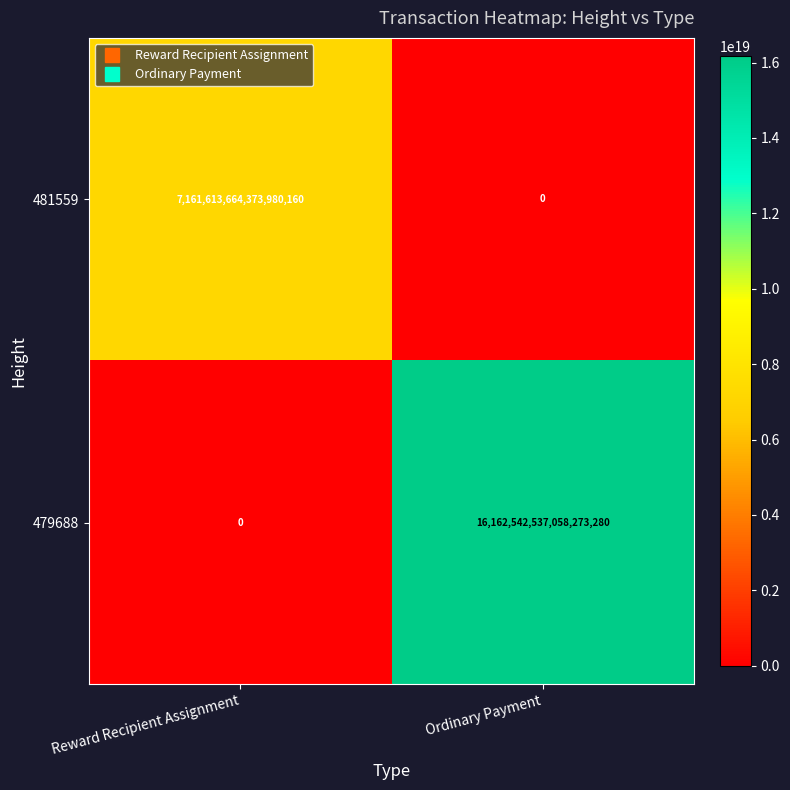

Which series changed the most between Reward Recipient Assignment and Ordinary Payment?

479688